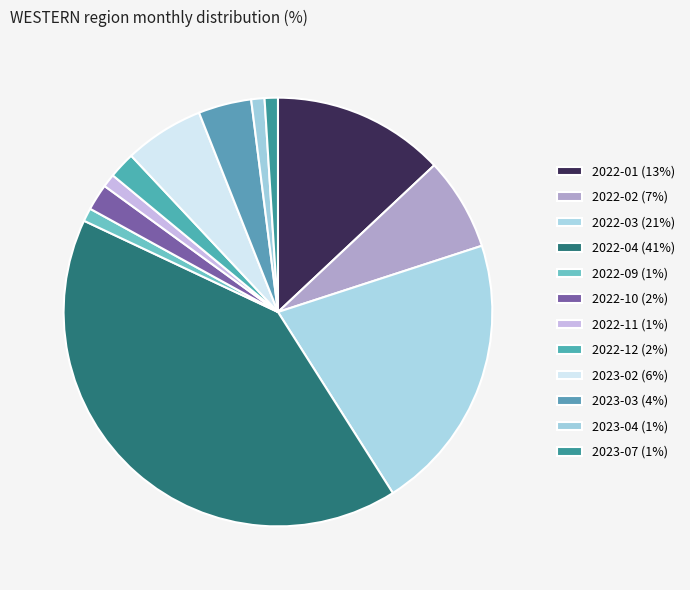

What is the change in value from 2022-03 to 2023-02?

-15